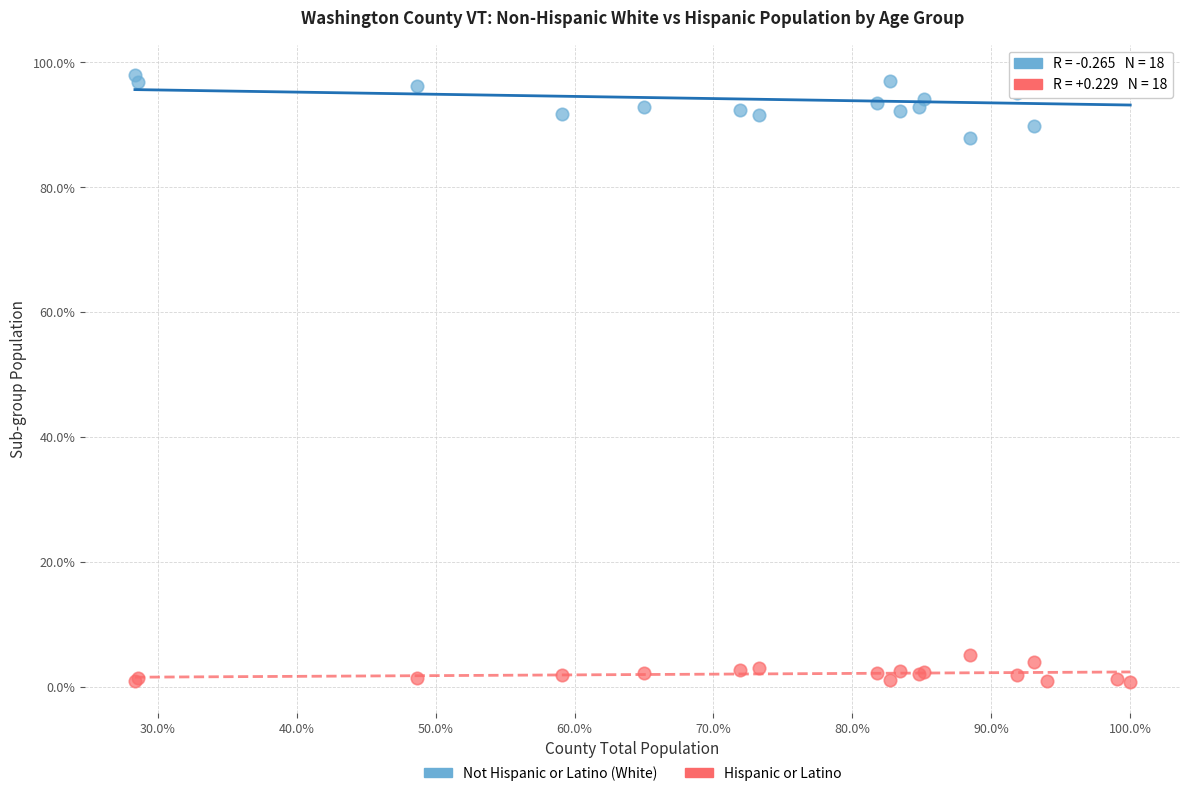

What are all the series names shown in the legend?

Not Hispanic or Latino (White), Hispanic or Latino